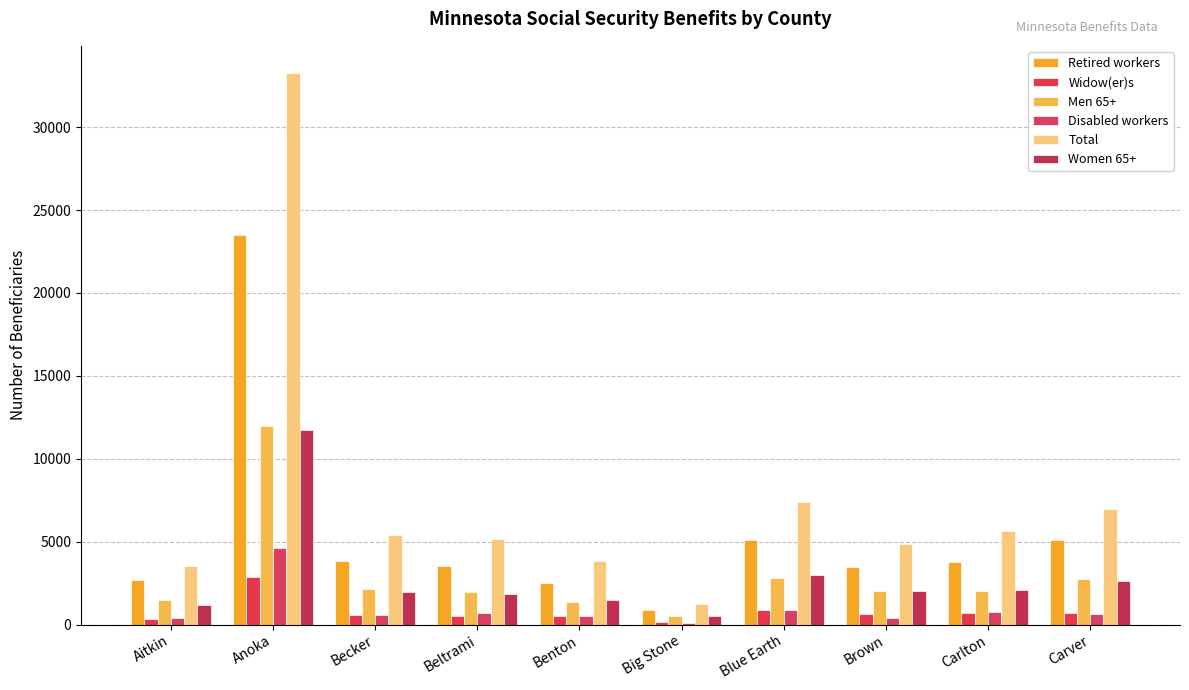

What are all the series names shown in the legend?

Retired workers, Widow(er)s, Men 65+, Disabled workers, Total, Women 65+